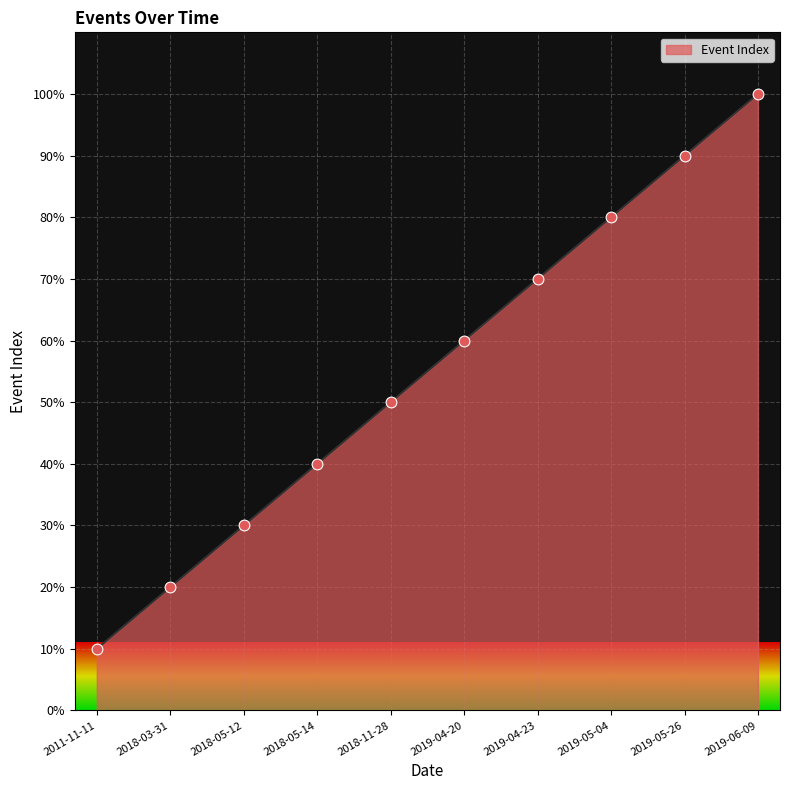

Which has a higher value, 2019-04-23 or 2018-05-14?

2019-04-23